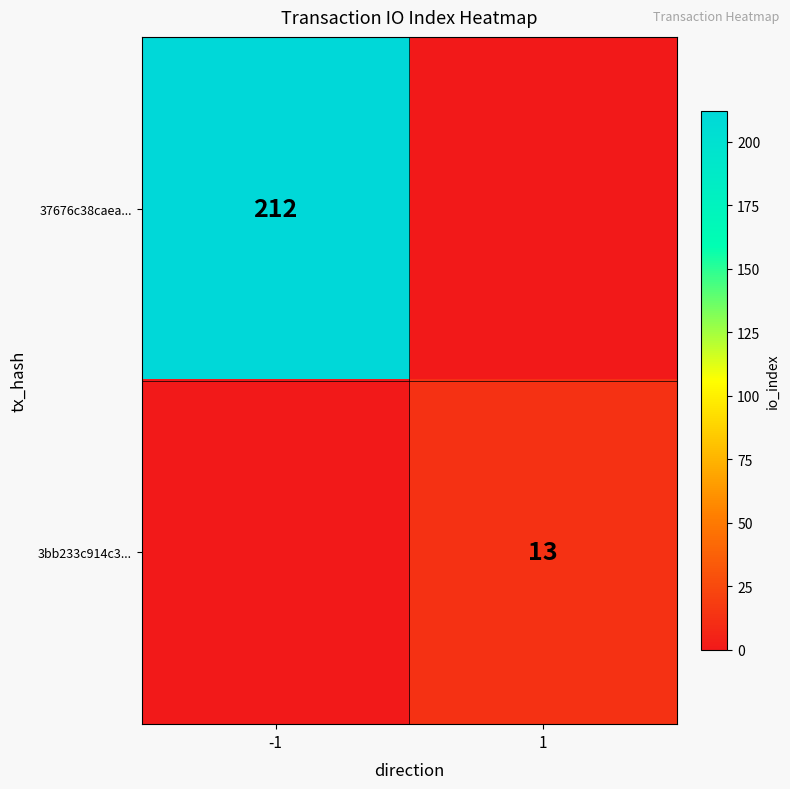

Is it true that 37676c38caea... equals 212 at -1?

True